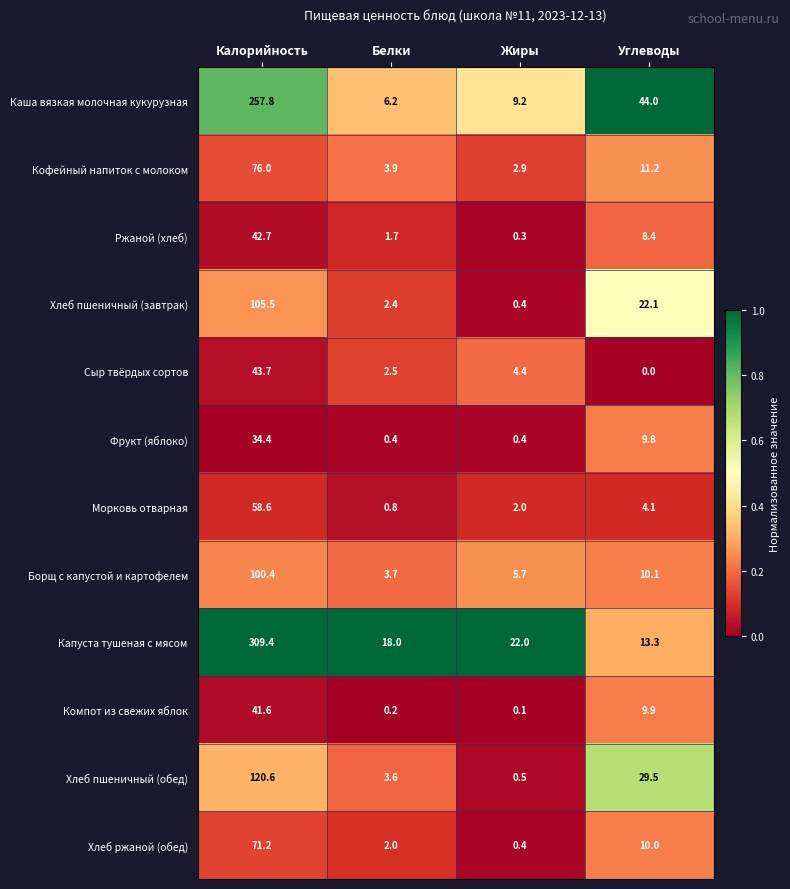

At Белки, list the series in order from largest to smallest.

Капуста тушеная с мясом, Каша вязкая молочная кукурузная, Кофейный напиток с молоком, Борщ с капустой и картофелем, Хлеб пшеничный (обед), Сыр твёрдых сортов, Хлеб пшеничный (завтрак), Хлеб ржаной (обед), Ржаной (хлеб), Морковь отварная, Фрукт (яблоко), Компот из свежих яблок